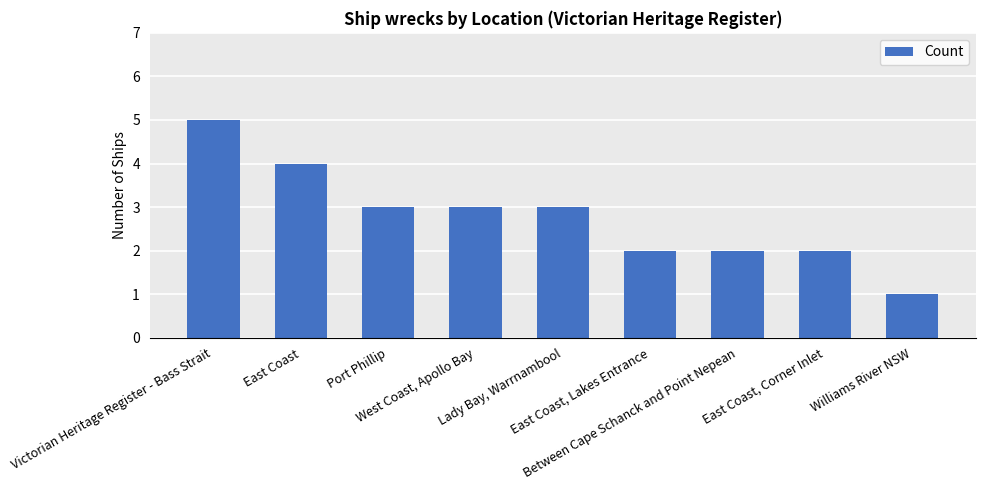

How many values are below 3?

4